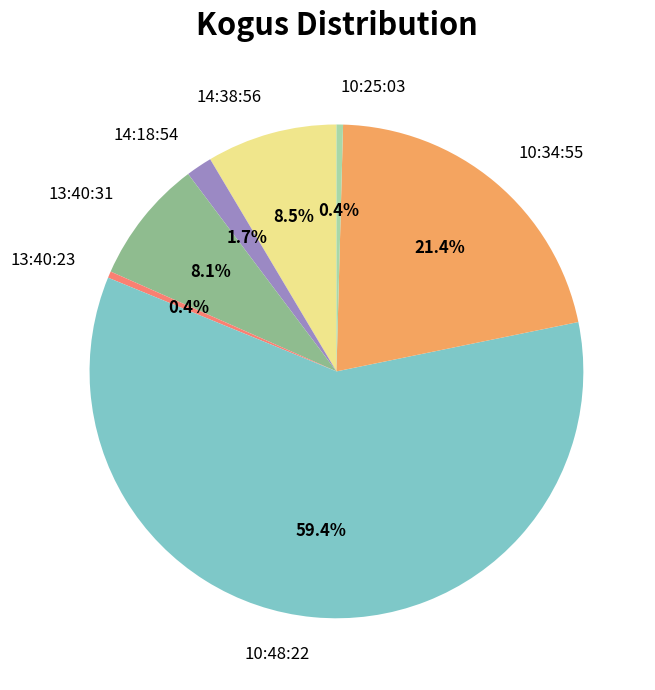

Between 10:48:22 and 14:18:54, which is larger?

10:48:22